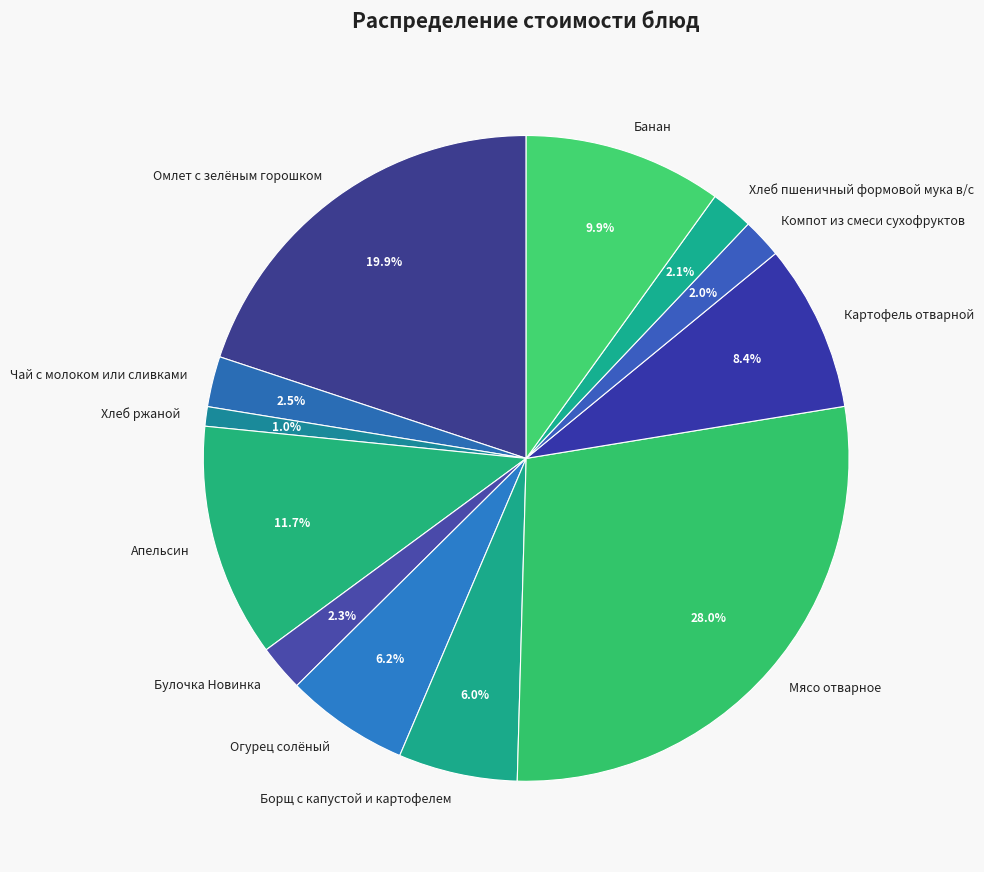

To the nearest percent, what is the combined percentage of Омлет с зелёным горошком and Картофель отварной?

28%